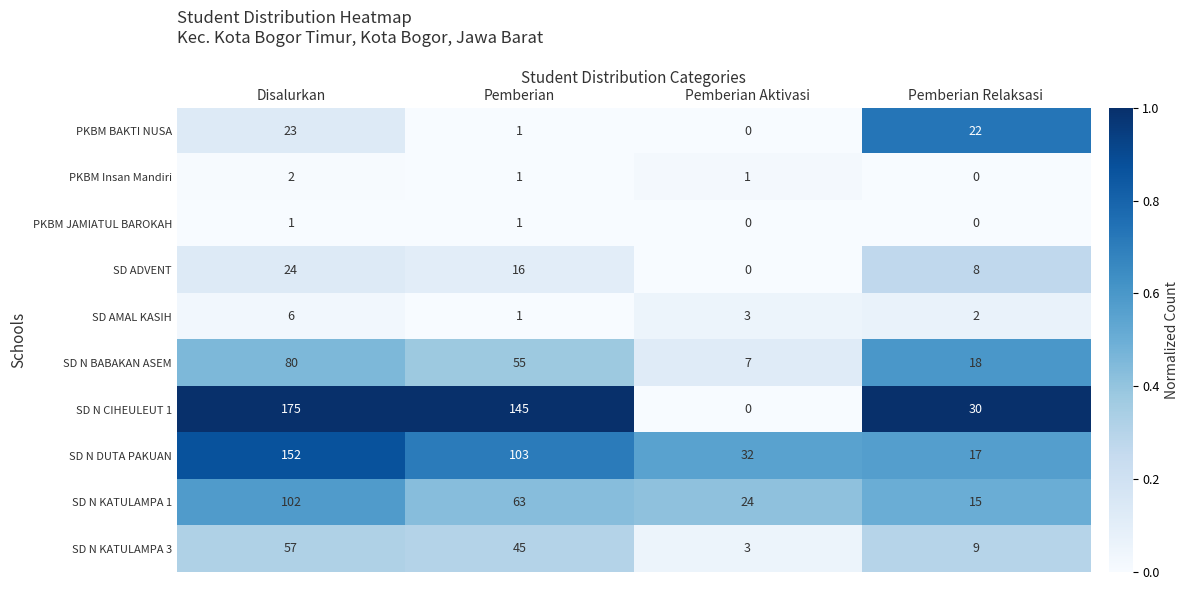

Is the value of SD N CIHEULEUT 1 at Disalurkan greater than the value of SD AMAL KASIH at Pemberian?

Yes